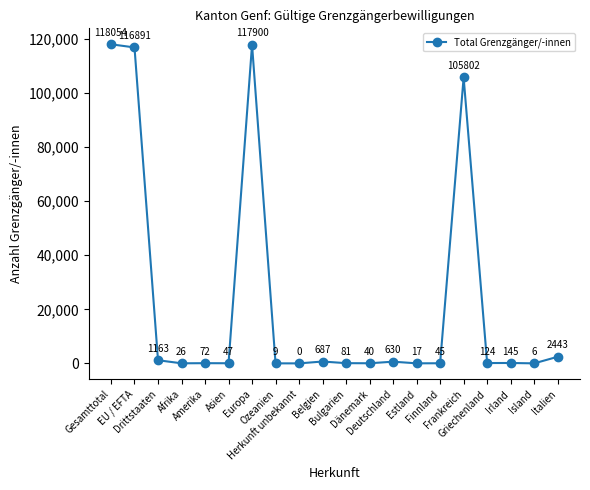

At which category does the data reach its first local valley?

Afrika